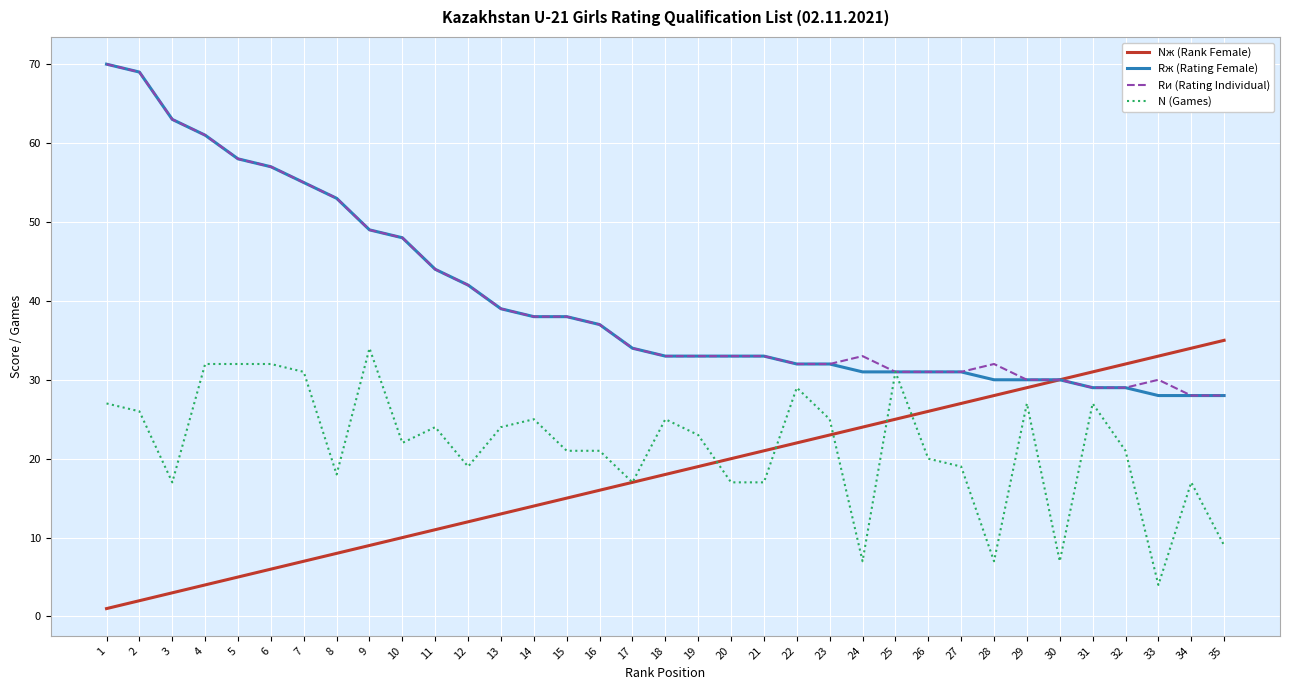

Which category has the lowest value across all series?

1